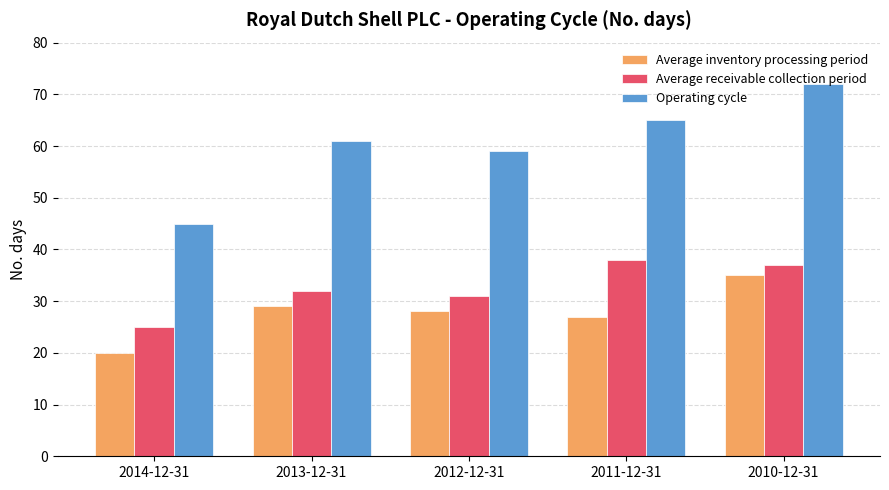

Count the number of data series in this chart.

3